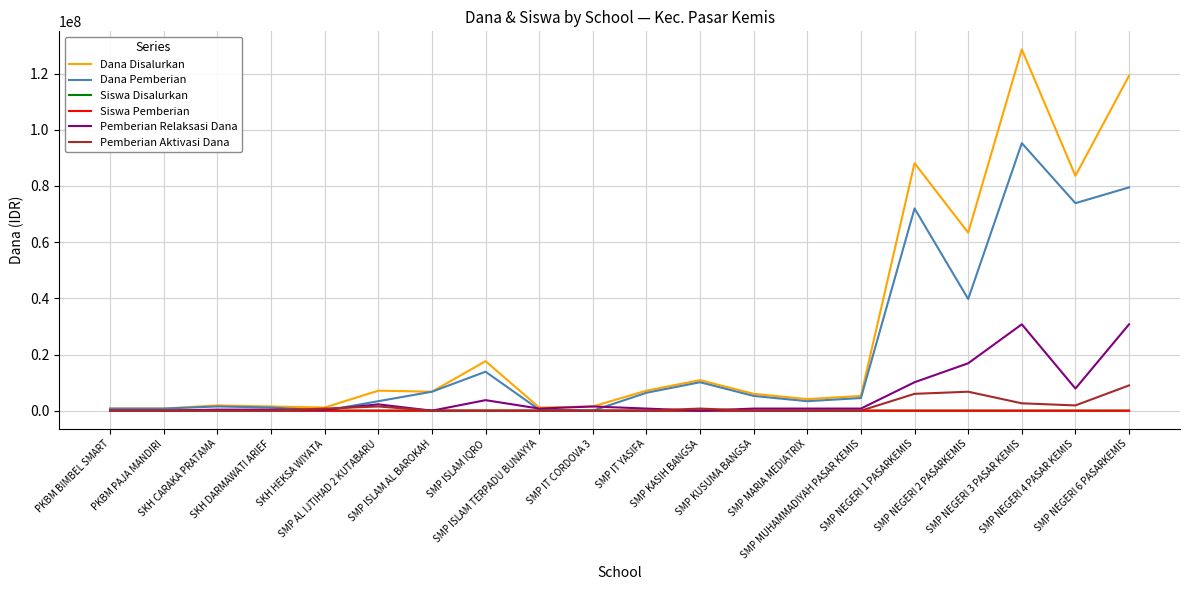

At which category is the sum across all series the highest?

SMP NEGERI 3 PASAR KEMIS